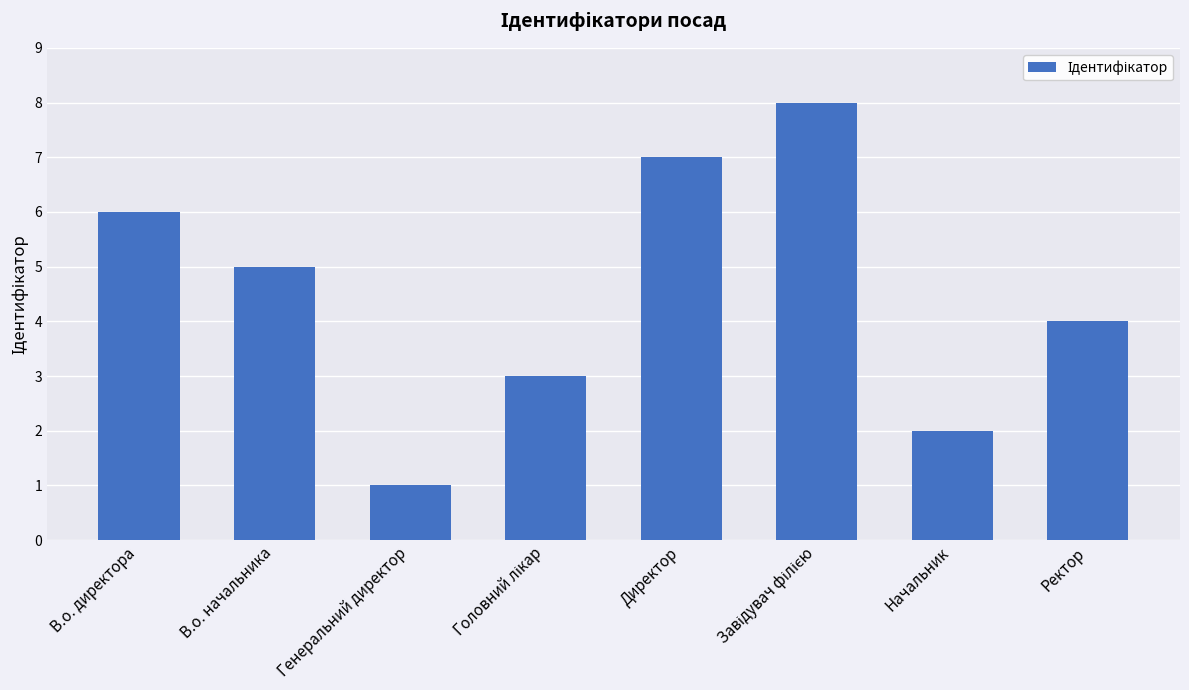

What is the ratio of the value at Начальник to the value at В.о. директора?

0.3